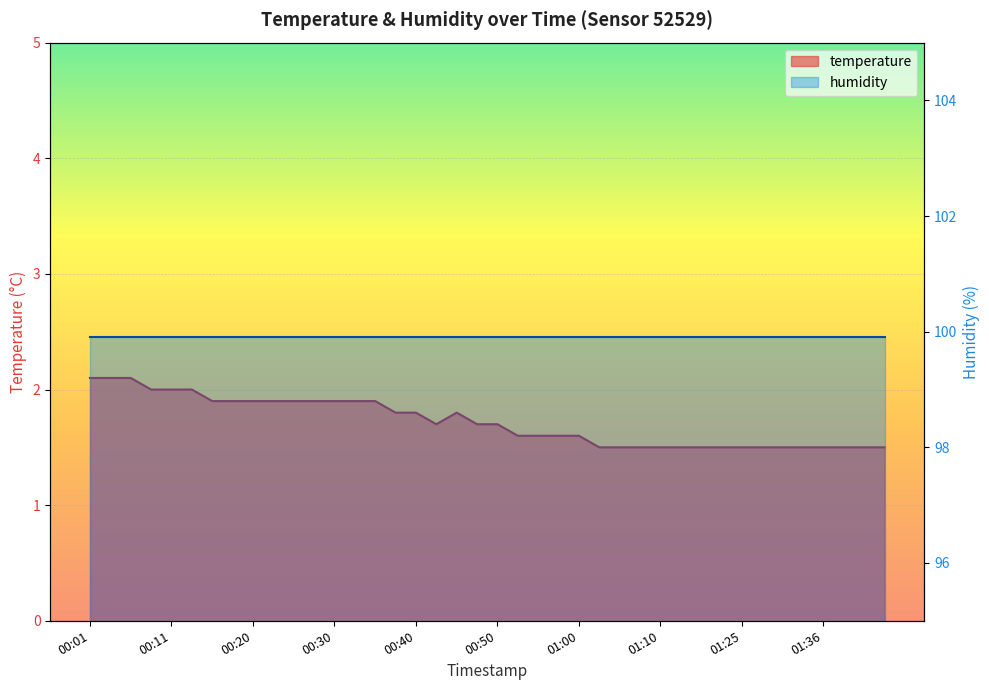

What is the sum of all values?

68.8